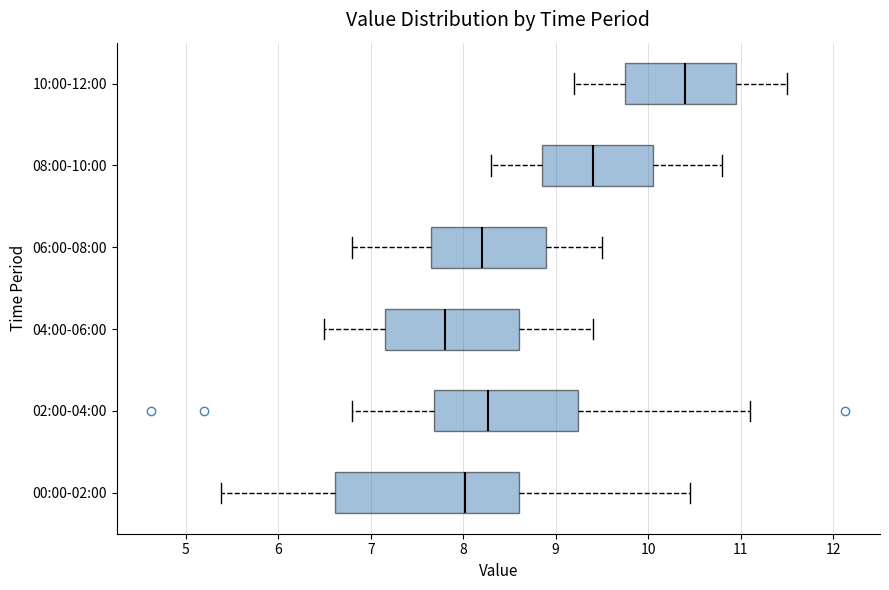

Where does the right whisker of the box for 10:00-12:00 end on the x-axis? The values are not printed on the chart, so give them approximately, as read against the axis.

11.5